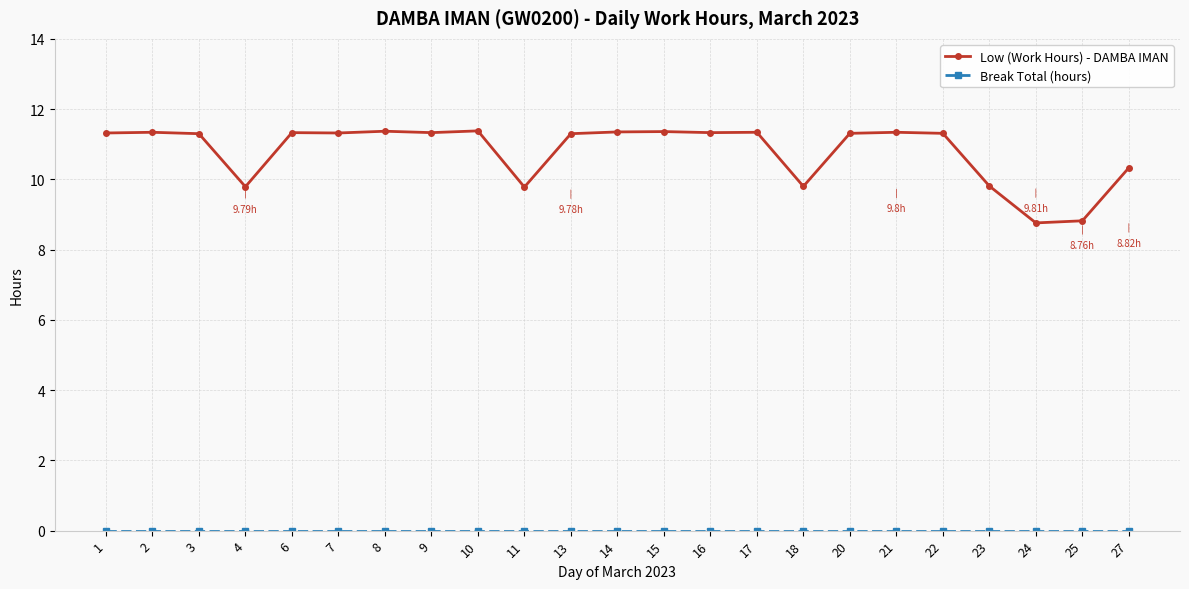

What is the difference between the highest and lowest values at 23?

9.8